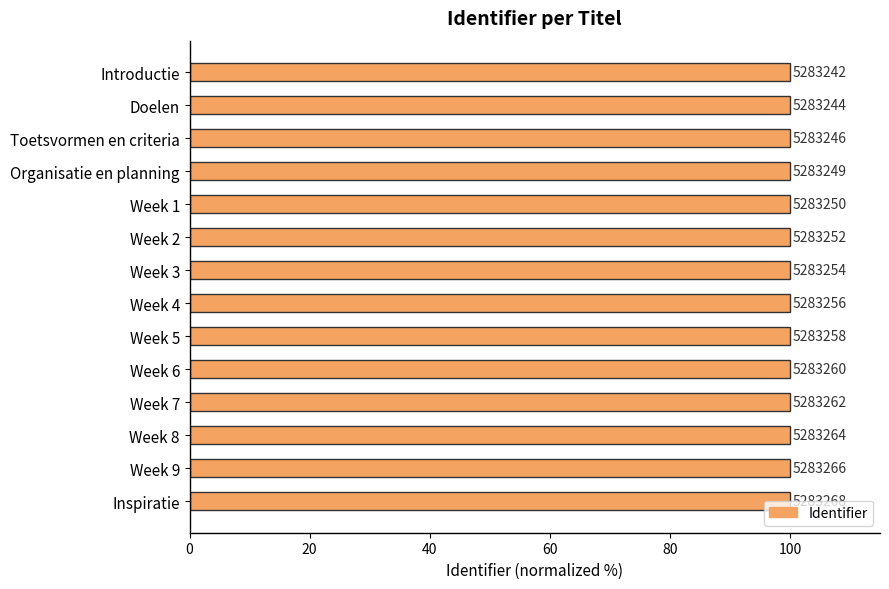

How many bars are there in total?

14